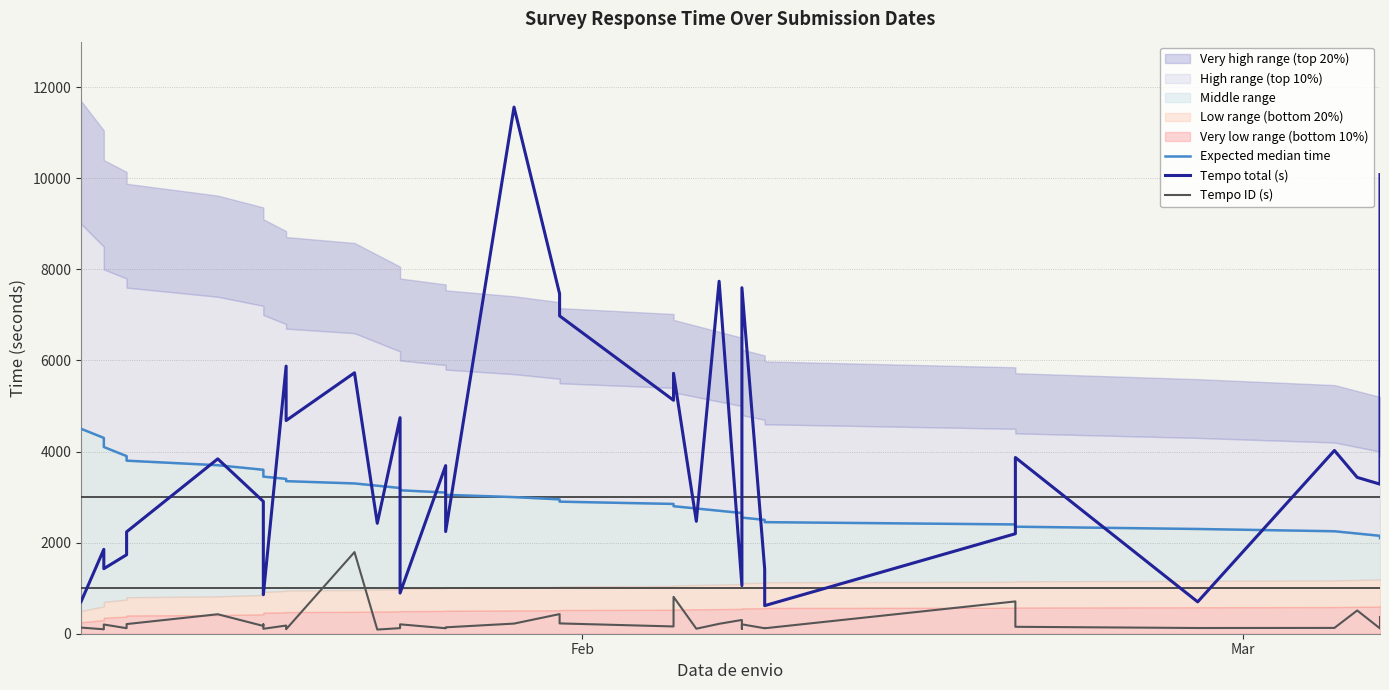

True or false: Tempo total (s) and Tempo ID (s) cross at least once.

False